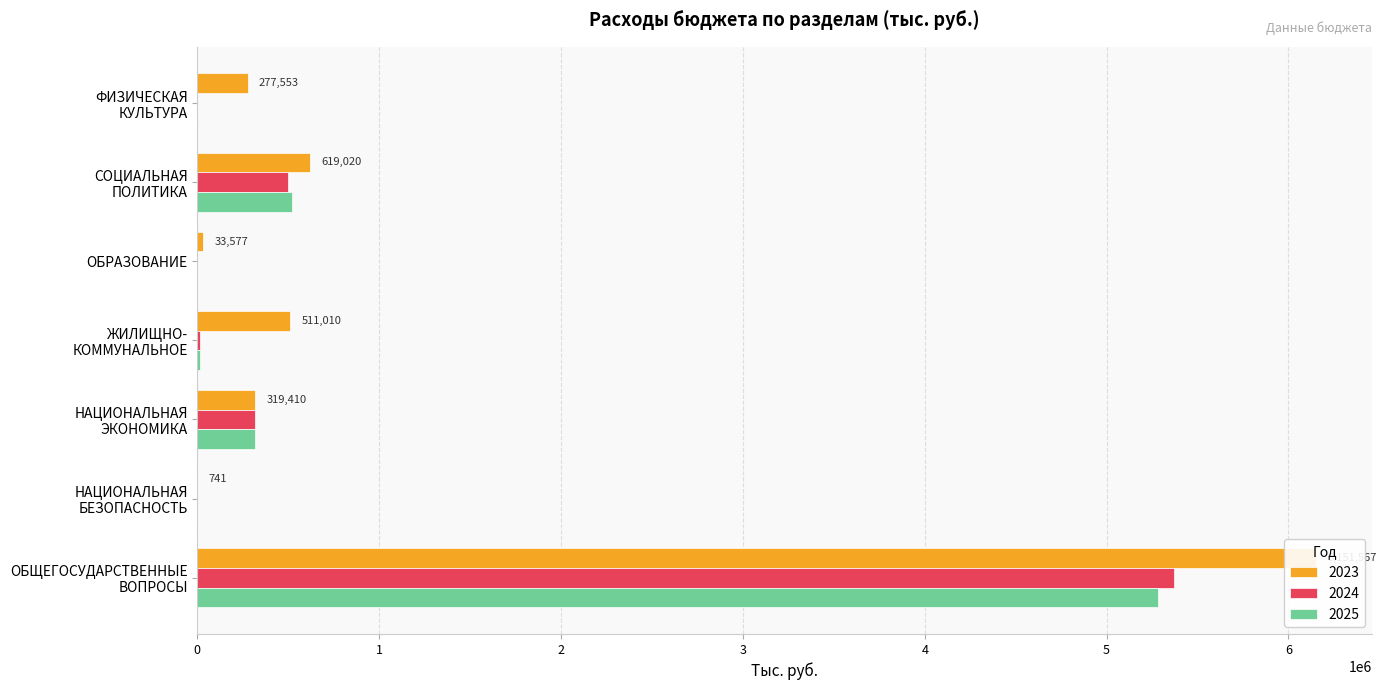

Between ЖИЛИЩНО-
КОММУНАЛЬНОЕ and ФИЗИЧЕСКАЯ
КУЛЬТУРА, which series saw the biggest shift?

2023